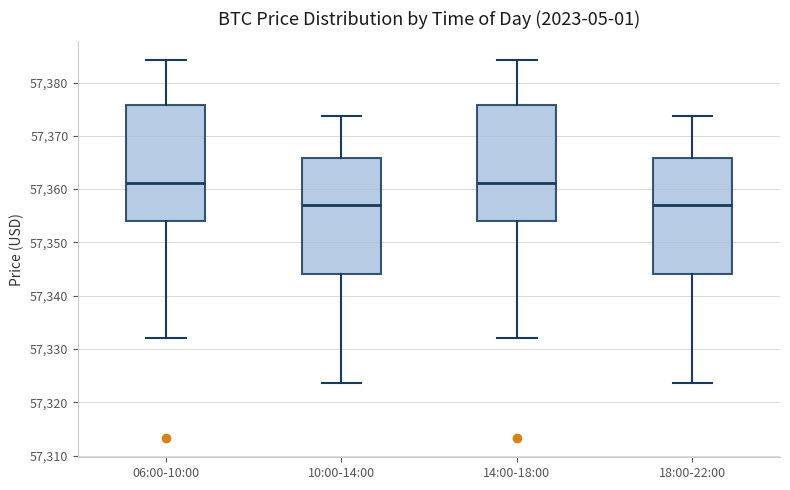

Reading left to right, transcribe this box plot: for each box, give where its median line is, the range the box spans, and where its two whiskers end, as read against the y-axis. The values are not printed on the chart, so give them approximately, as read against the axis.

06:00-10:00: median 57361, box 57354 to 57376, whiskers 57332 to 57384
10:00-14:00: median 57357, box 57344 to 57366, whiskers 57324 to 57374
14:00-18:00: median 57361, box 57354 to 57376, whiskers 57332 to 57384
18:00-22:00: median 57357, box 57344 to 57366, whiskers 57324 to 57374